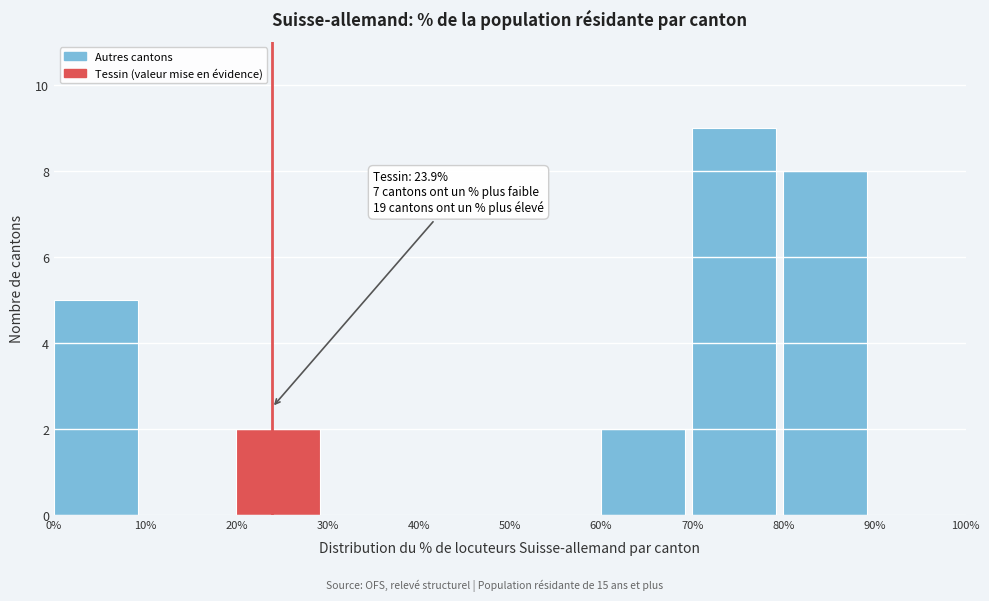

Over which range of the x-axis is the bar tallest?

70% to 80%